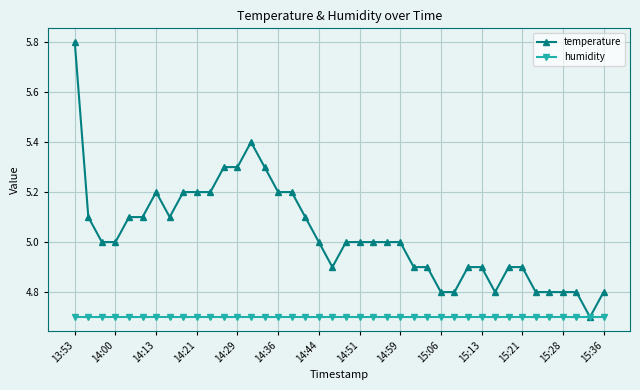

What is the minimum value for temperature?

4.7